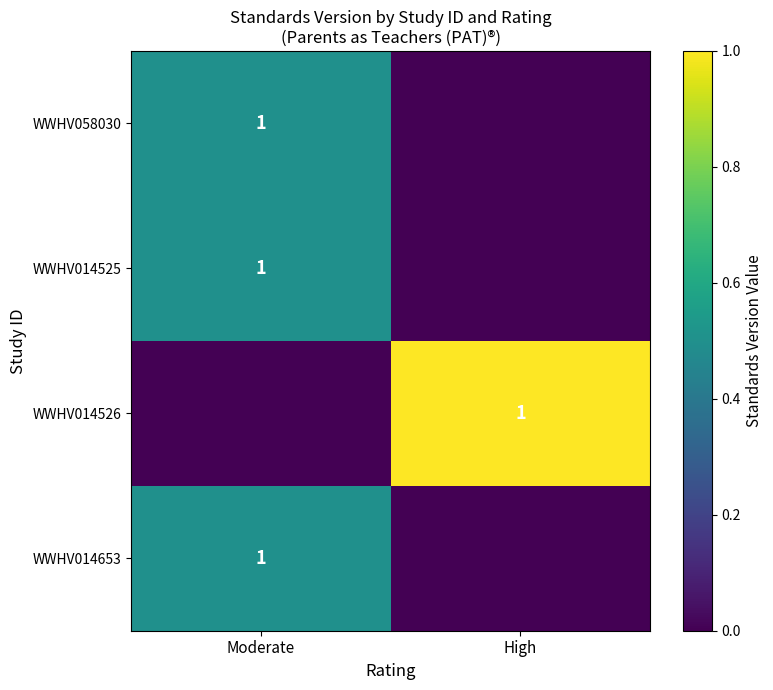

The WWHV014525 series shows 1 at Moderate. True or false?

True